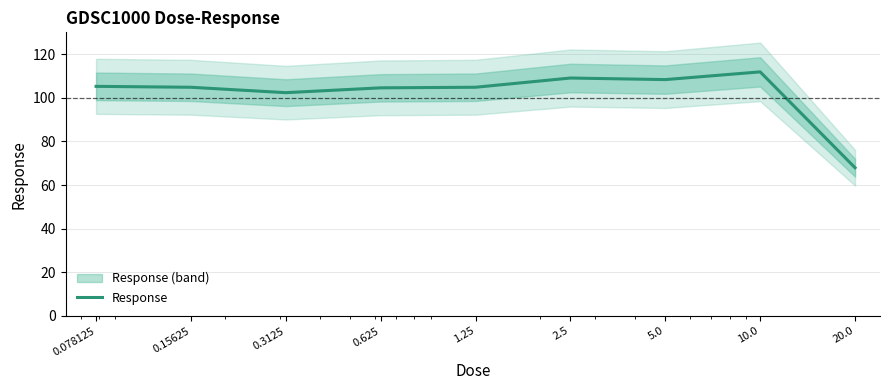

Reading left to right, extract all data points from this chart.

105.2	104.8	102.3	104.6	104.8	109.1	108.3	111.9	68.0